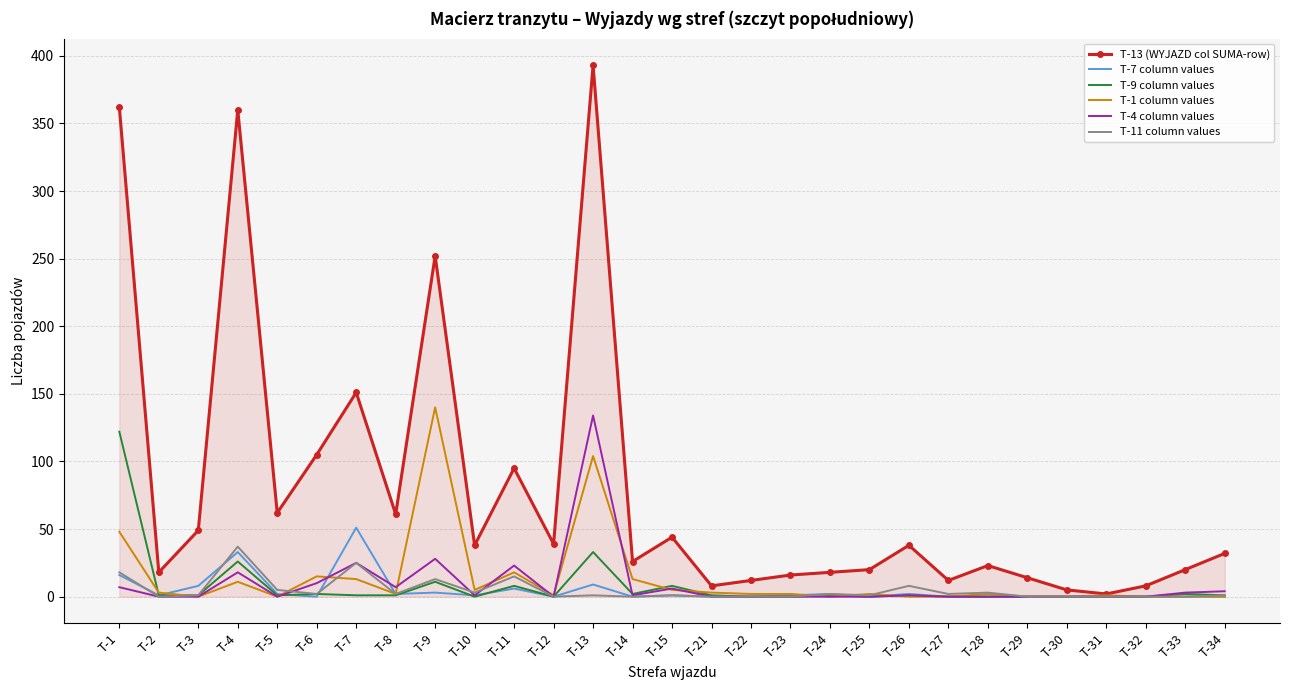

At which category does T-1 column values reach its first local peak?

T-4